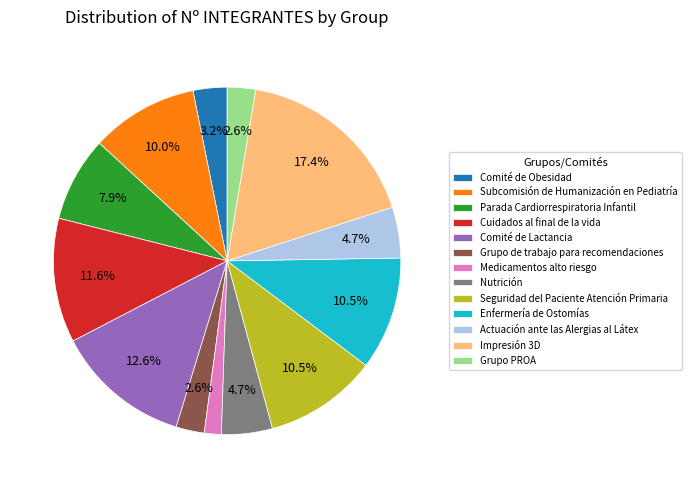

What is the ratio of the value at Grupo de trabajo para recomendaciones to the value at Actuación ante las Alergias al Látex?

0.6